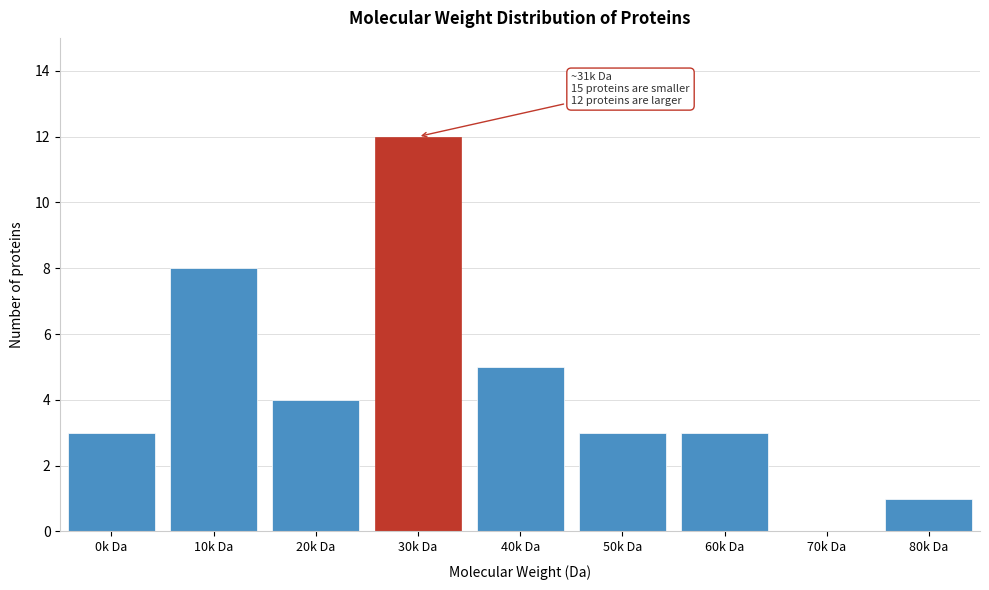

Reading left to right, list all the values displayed in this chart.

0k Da=3	10k Da=8	20k Da=4	30k Da=12	40k Da=5	50k Da=3	60k Da=3	70k Da=0	80k Da=1